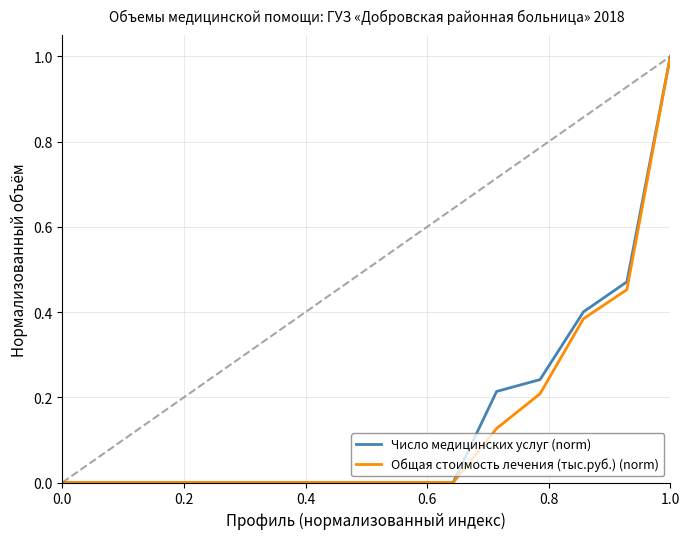

What is the maximum value for Число медицинских услуг (norm)?

1.0